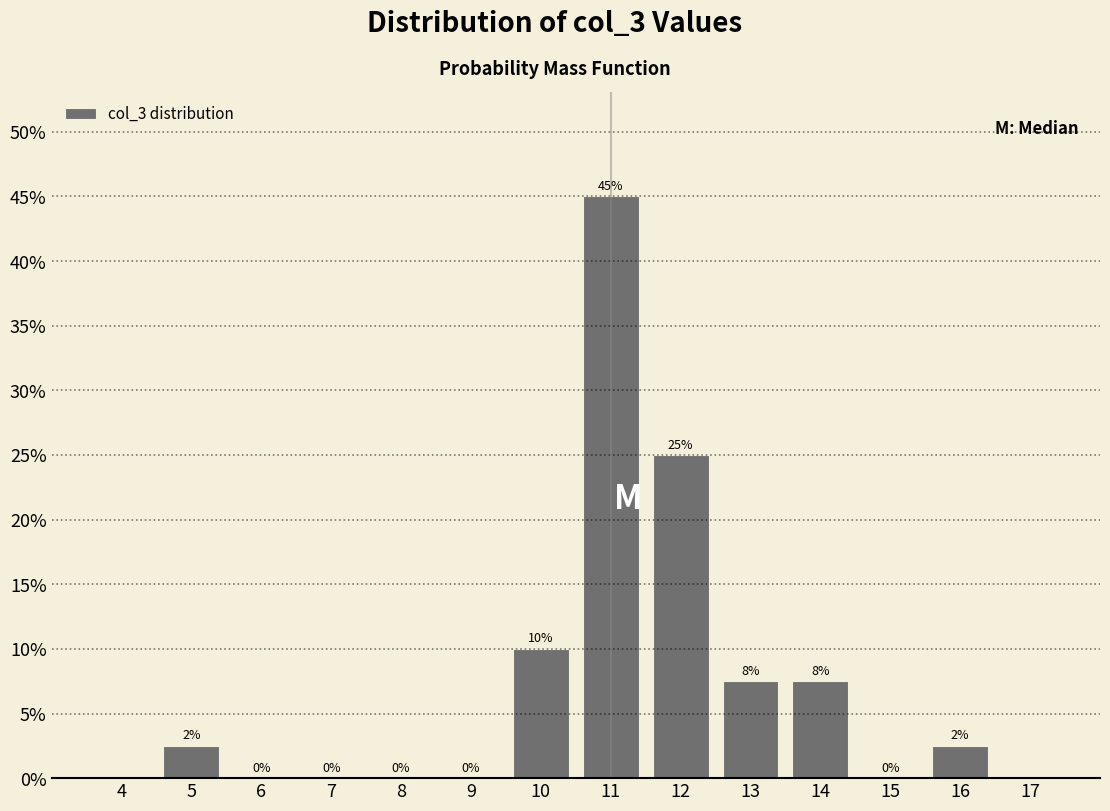

Over which range of the x-axis is the bar tallest?

10.5 to 11.5